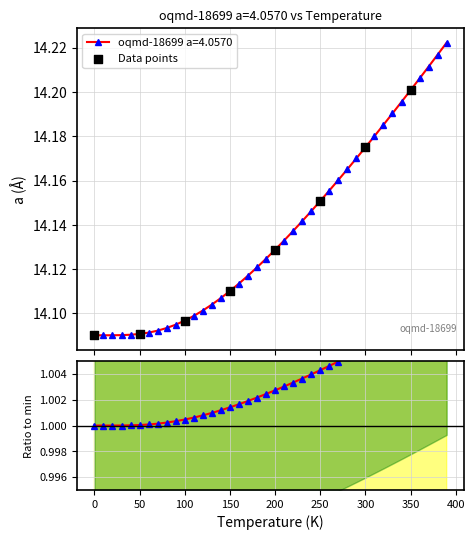

Which has a higher value, 350 or 200?

350